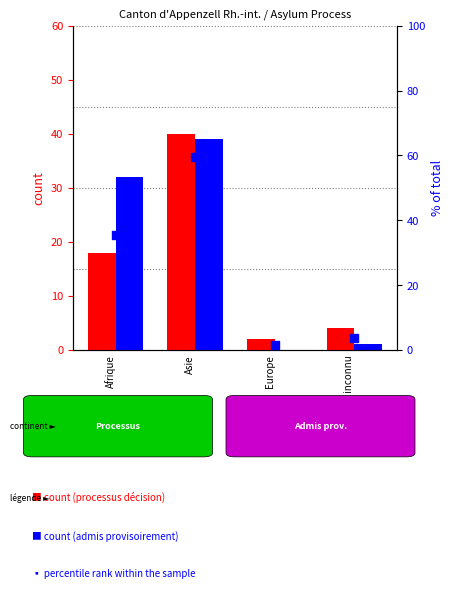

Is the value of Personnes dans le processus at Provenance inconnu greater than the value of percentile rank within the sample at Afrique?

No